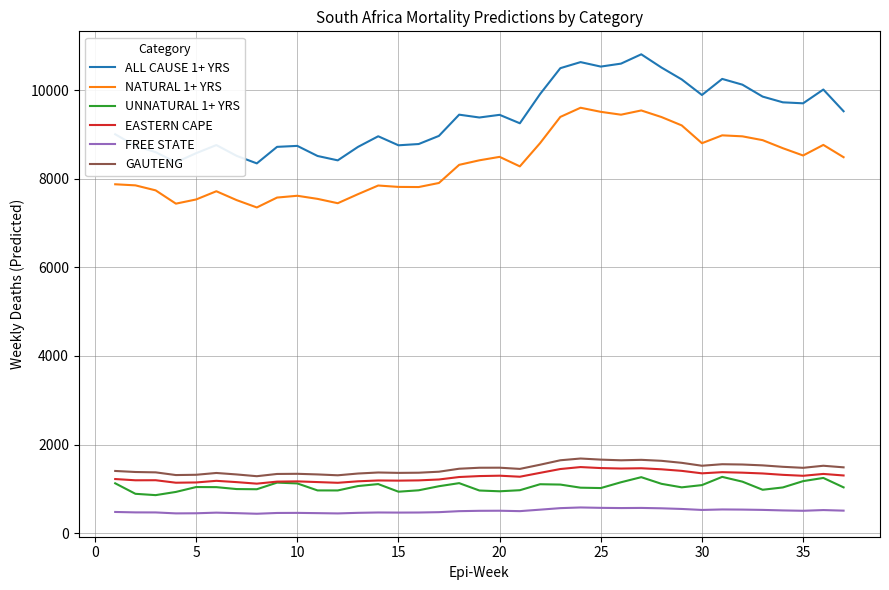

True or false: UNNATURAL 1+ YRS and ALL CAUSE 1+ YRS cross at least once.

False